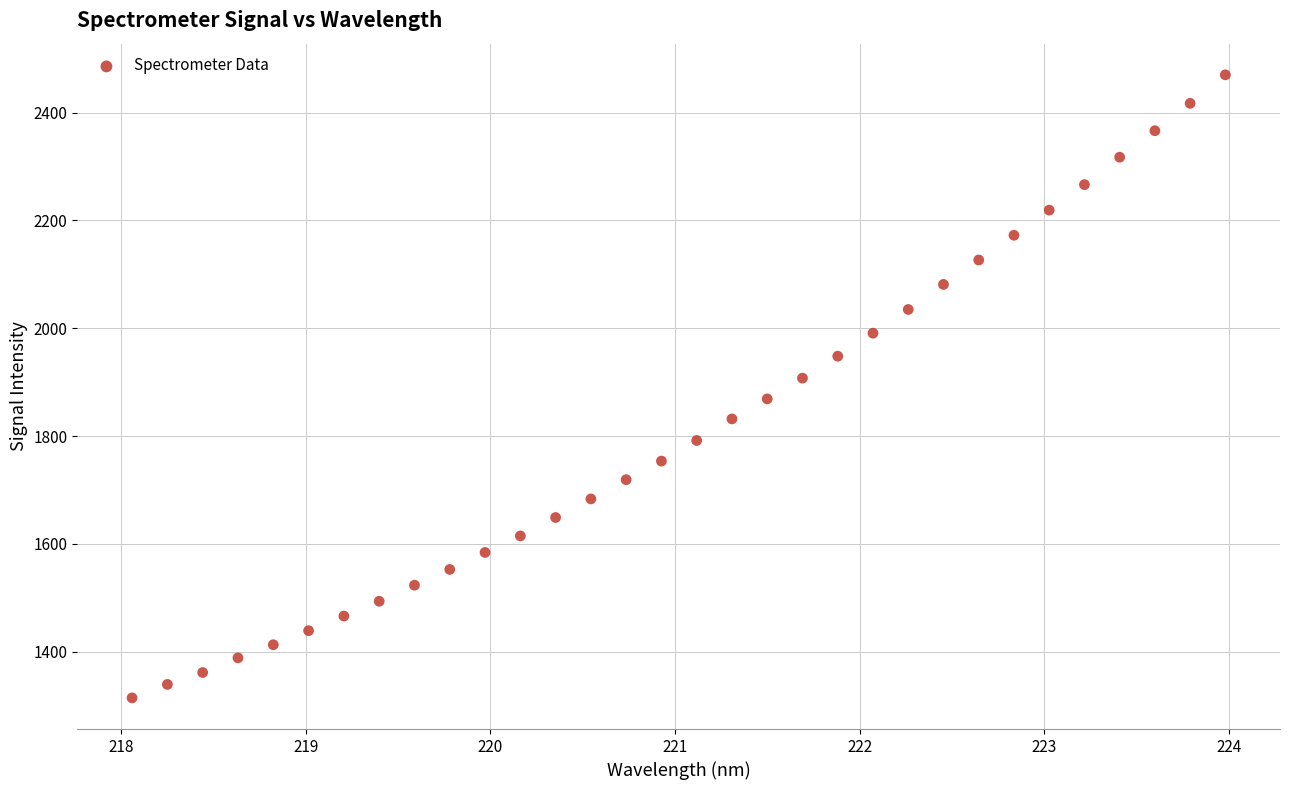

What is the range of X values (max minus min)?

5.9